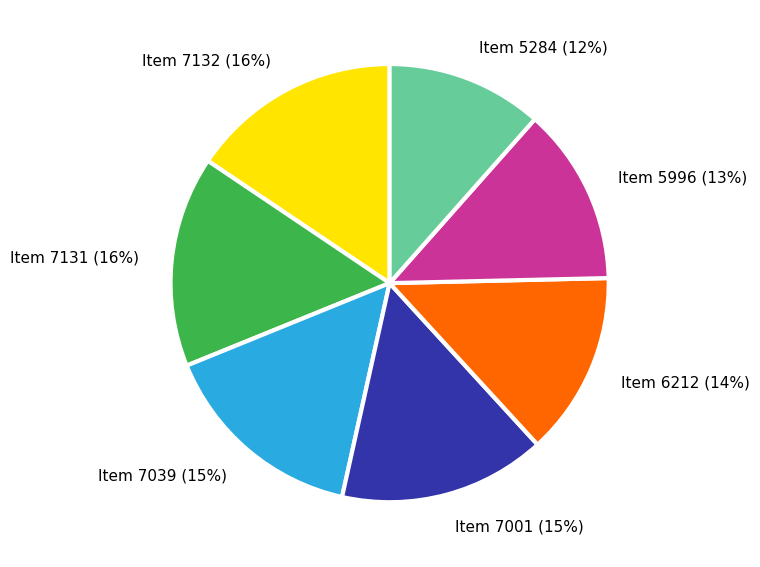

What is the ratio of the value at Item 7131 to the value at Item 6212?

1.1